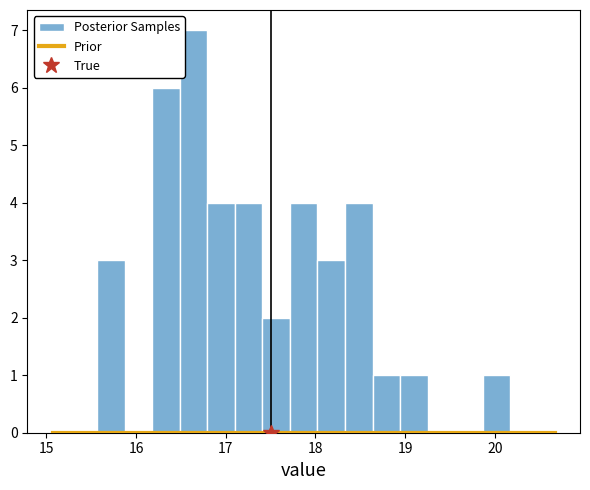

Read against the x-axis, roughly where is the centre of the tallest bar?

16.6